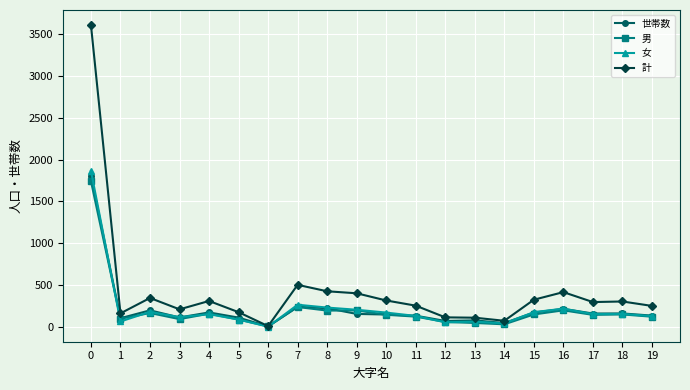

Which series changed the most between 15 and 16?

計